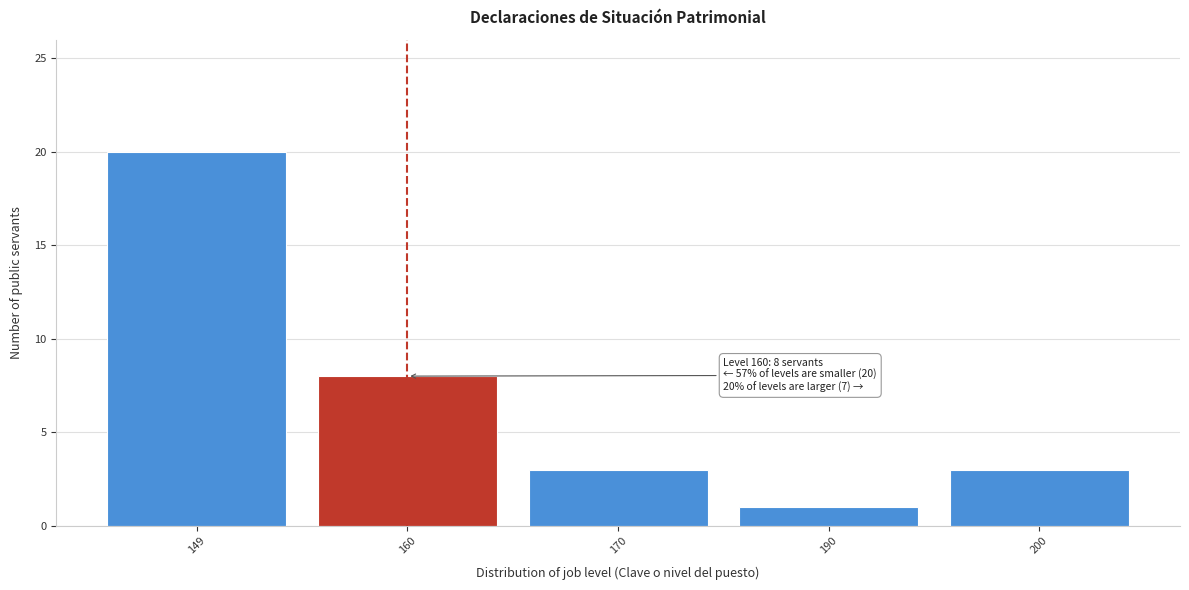

Reading left to right, extract all data points from this chart.

20	8	3	1	3